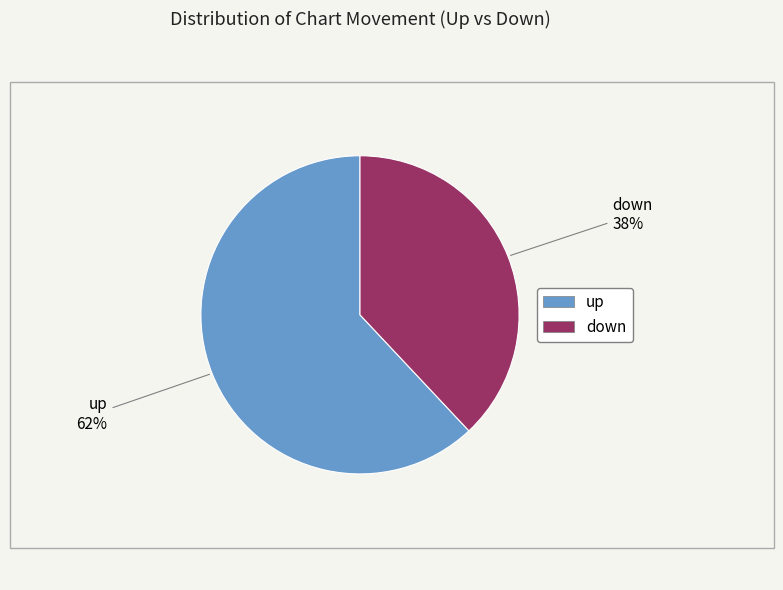

What is the change in value from up to down?

-24